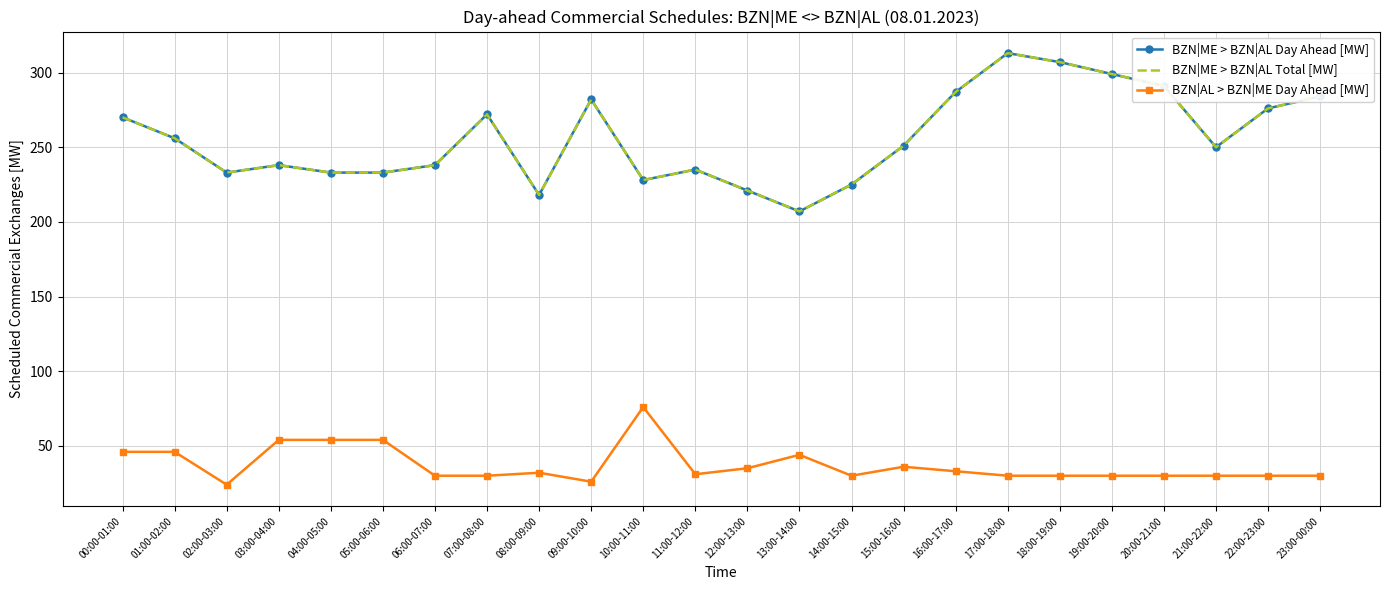

At how many categories does at least one series exceed 166?

24